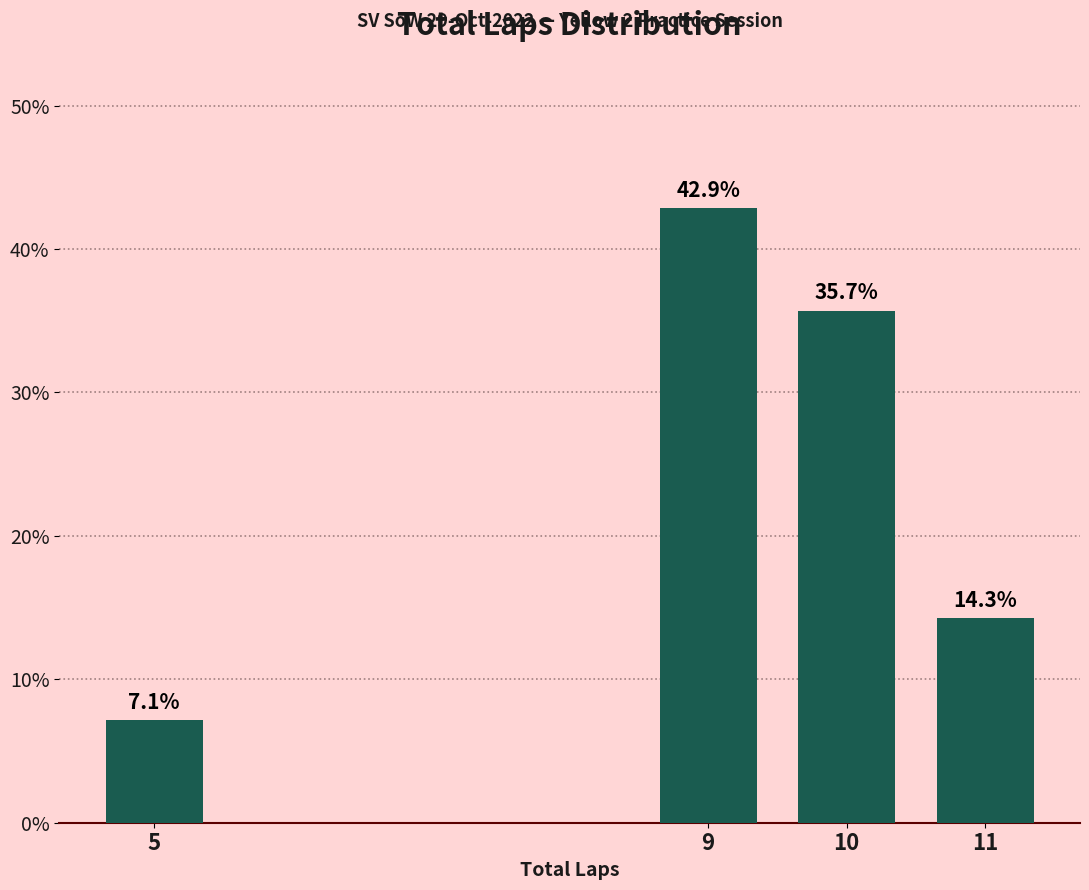

Reading right to left, what are all the values shown in this chart?

14.3	35.7	42.9	7.1